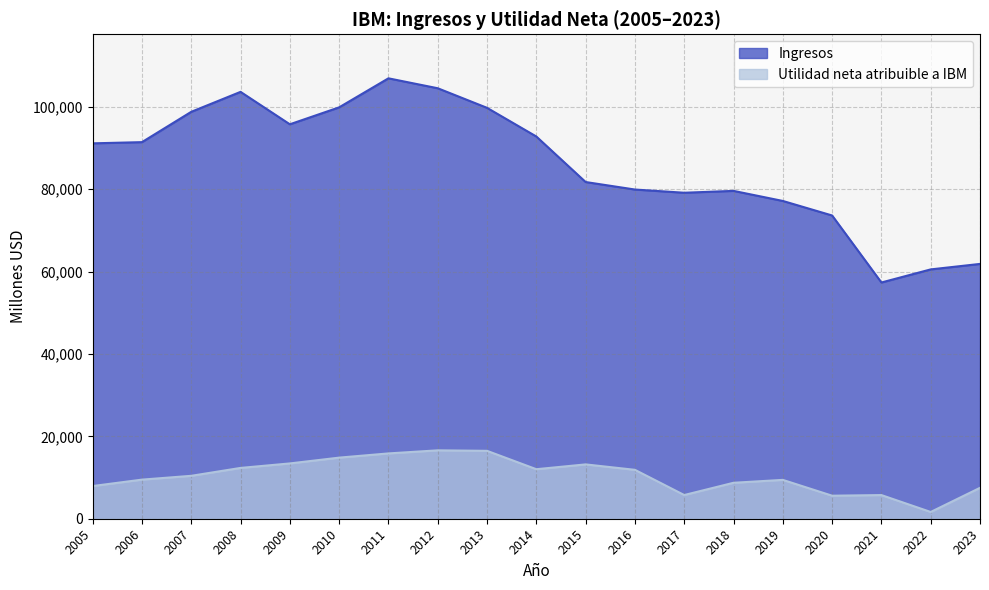

List the series in order of their peak value, highest first.

Ingresos, Utilidad neta atribuible a IBM